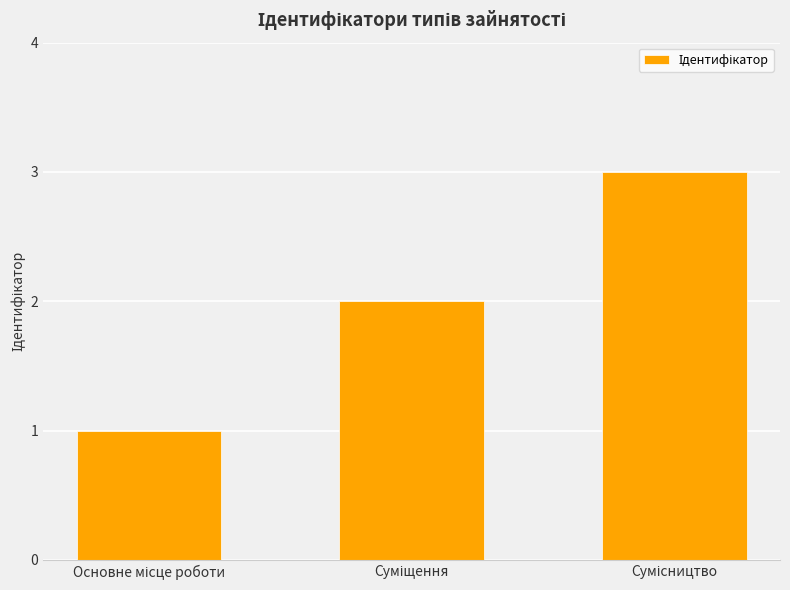

How many distinct data groups are displayed?

1